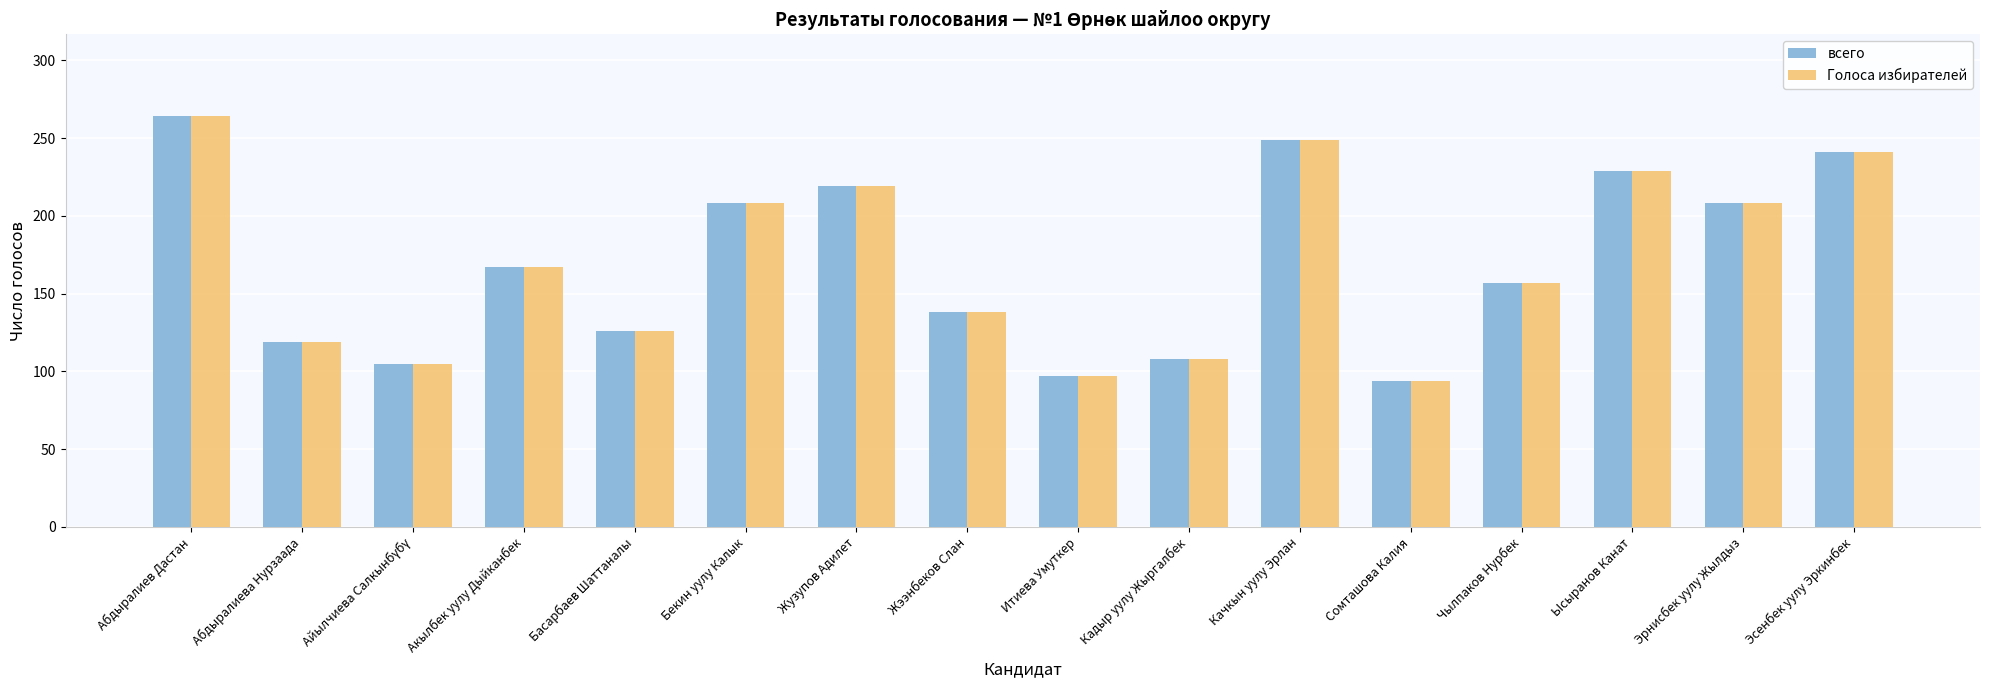

Are the bars grouped side by side (vs. stacked)?

Yes